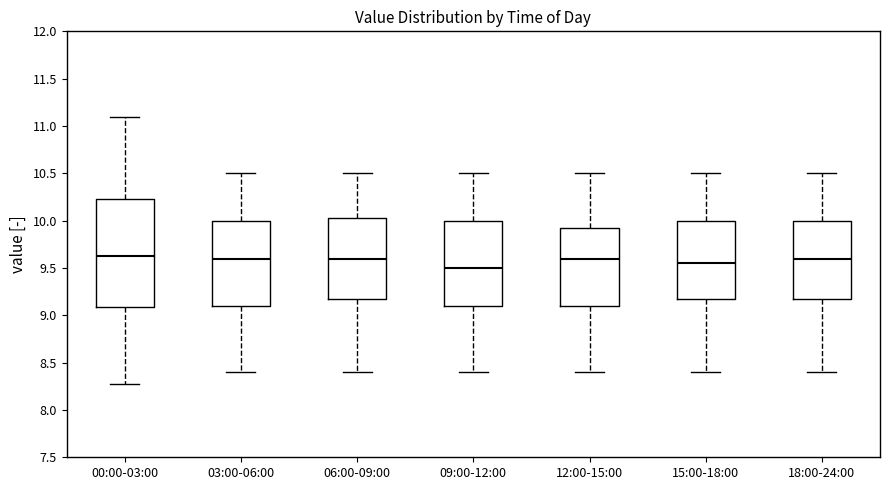

Reading left to right, read every box against the y-axis: the position of its median line, the range the box covers, and the ends of its whiskers. The values are not printed on the chart, so give them approximately, as read against the axis.

00:00-03:00: median 9.65, box 9.10 to 10.25, whiskers 8.25 to 11.10
03:00-06:00: median 9.60, box 9.10 to 10.00, whiskers 8.40 to 10.50
06:00-09:00: median 9.60, box 9.20 to 10.05, whiskers 8.40 to 10.50
09:00-12:00: median 9.50, box 9.10 to 10.00, whiskers 8.40 to 10.50
12:00-15:00: median 9.60, box 9.10 to 9.95, whiskers 8.40 to 10.50
15:00-18:00: median 9.55, box 9.20 to 10.00, whiskers 8.40 to 10.50
18:00-24:00: median 9.60, box 9.20 to 10.00, whiskers 8.40 to 10.50